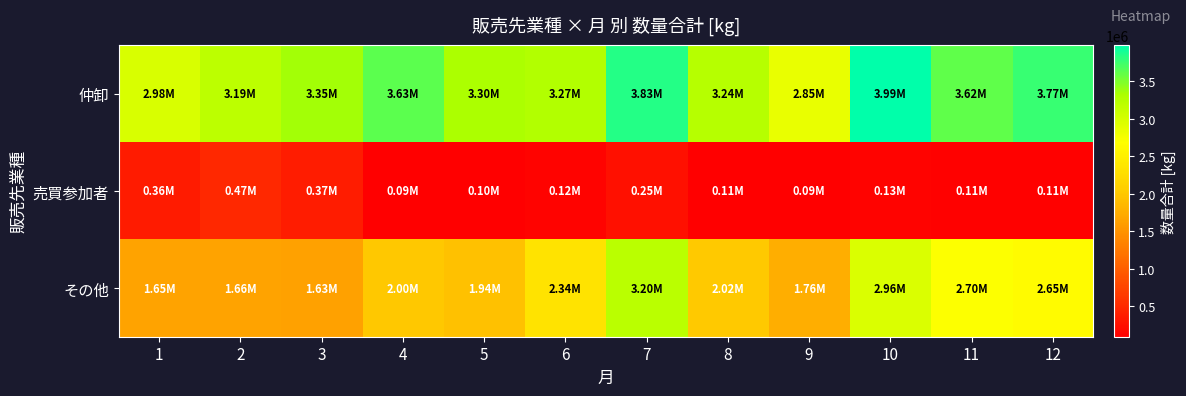

At which category is the sum across all series the highest?

7